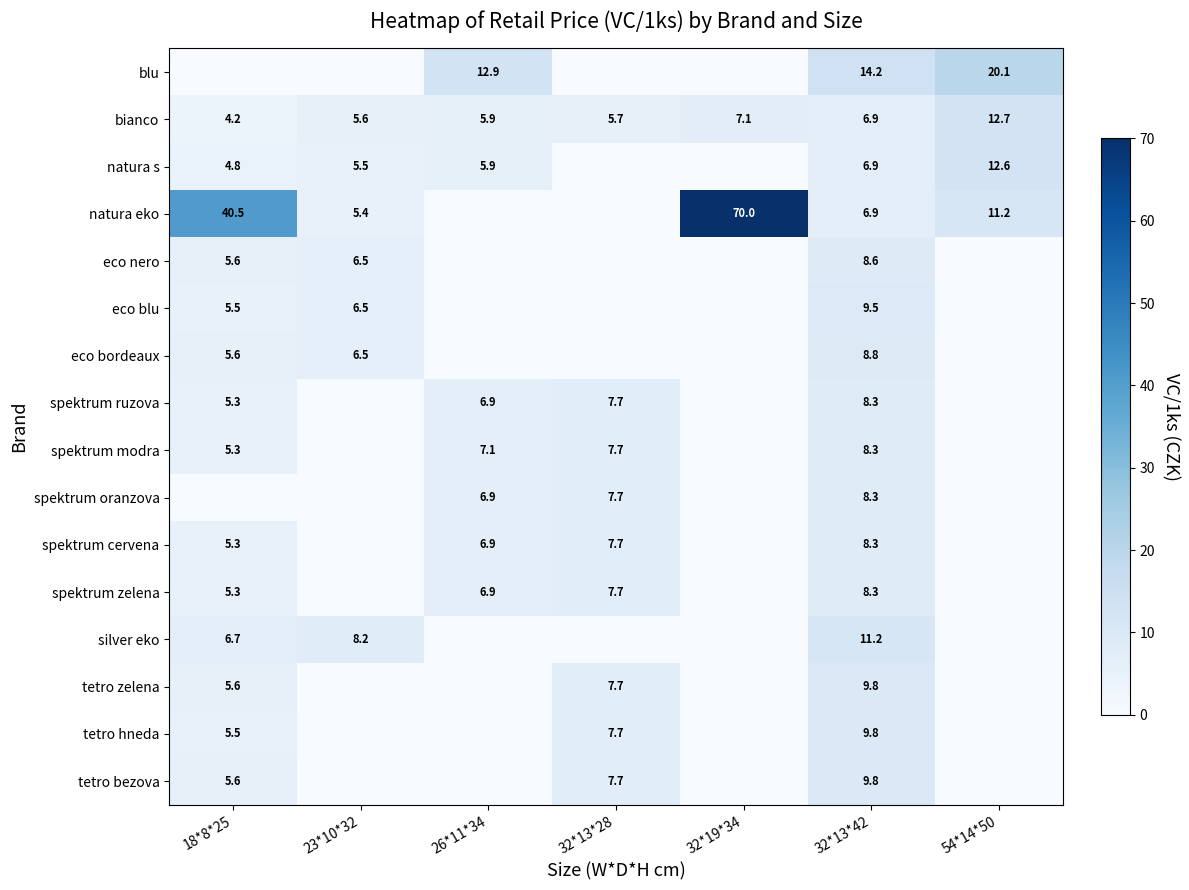

True or false: spektrum zelena has a value of 5.3 at 18*8*25.

True